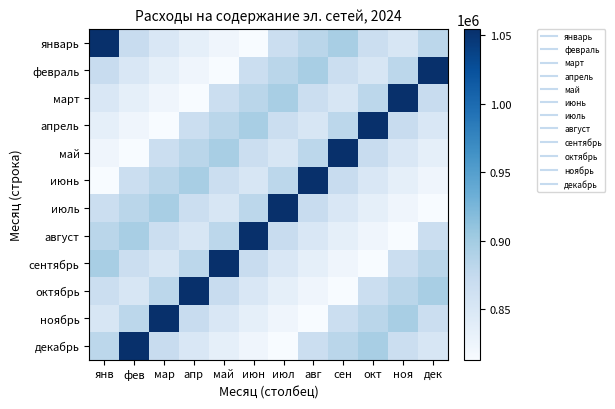

Reading left to right, list all the values displayed in this chart.

январь: янв=1054575.5	фев=870012.0	мар=850097.7	апр=834808.0	май=823631.0	июн=813380.4	июл=866414.2	авг=882917.4	сен=896182.2	окт=867581.8	ноя=851403.9	дек=880806.8
февраль: янв=870012.0	фев=850097.7	мар=834808.0	апр=823631.0	май=813380.4	июн=866414.2	июл=882917.4	авг=896182.2	сен=867581.8	окт=851403.9	ноя=880806.8	дек=1054575.5
март: янв=850097.7	фев=834808.0	мар=823631.0	апр=813380.4	май=866414.2	июн=882917.4	июл=896182.2	авг=867581.8	сен=851403.9	окт=880806.8	ноя=1054575.5	дек=870012.0
апрель: янв=834808.0	фев=823631.0	мар=813380.4	апр=866414.2	май=882917.4	июн=896182.2	июл=867581.8	авг=851403.9	сен=880806.8	окт=1054575.5	ноя=870012.0	дек=850097.7
май: янв=823631.0	фев=813380.4	мар=866414.2	апр=882917.4	май=896182.2	июн=867581.8	июл=851403.9	авг=880806.8	сен=1054575.5	окт=870012.0	ноя=850097.7	дек=834808.0
июнь: янв=813380.4	фев=866414.2	мар=882917.4	апр=896182.2	май=867581.8	июн=851403.9	июл=880806.8	авг=1054575.5	сен=870012.0	окт=850097.7	ноя=834808.0	дек=823631.0
июль: янв=866414.2	фев=882917.4	мар=896182.2	апр=867581.8	май=851403.9	июн=880806.8	июл=1054575.5	авг=870012.0	сен=850097.7	окт=834808.0	ноя=823631.0	дек=813380.4
август: янв=882917.4	фев=896182.2	мар=867581.8	апр=851403.9	май=880806.8	июн=1054575.5	июл=870012.0	авг=850097.7	сен=834808.0	окт=823631.0	ноя=813380.4	дек=866414.2
сентябрь: янв=896182.2	фев=867581.8	мар=851403.9	апр=880806.8	май=1054575.5	июн=870012.0	июл=850097.7	авг=834808.0	сен=823631.0	окт=813380.4	ноя=866414.2	дек=882917.4
октябрь: янв=867581.8	фев=851403.9	мар=880806.8	апр=1054575.5	май=870012.0	июн=850097.7	июл=834808.0	авг=823631.0	сен=813380.4	окт=866414.2	ноя=882917.4	дек=896182.2
ноябрь: янв=851403.9	фев=880806.8	мар=1054575.5	апр=870012.0	май=850097.7	июн=834808.0	июл=823631.0	авг=813380.4	сен=866414.2	окт=882917.4	ноя=896182.2	дек=867581.8
декабрь: янв=880806.8	фев=1054575.5	мар=870012.0	апр=850097.7	май=834808.0	июн=823631.0	июл=813380.4	авг=866414.2	сен=882917.4	окт=896182.2	ноя=867581.8	дек=851403.9